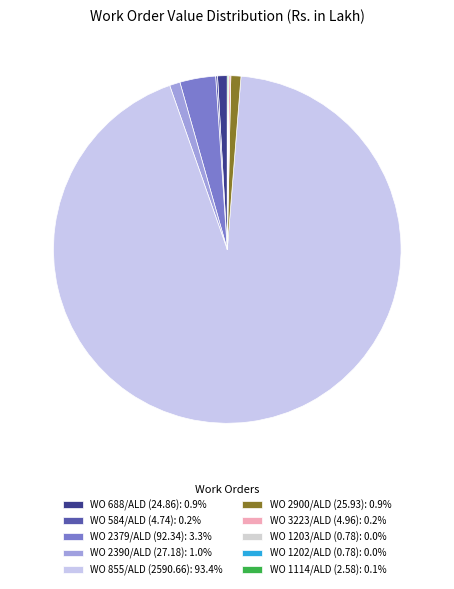

What is the largest slice in the pie chart?

WO 855/ALD (2590.66)